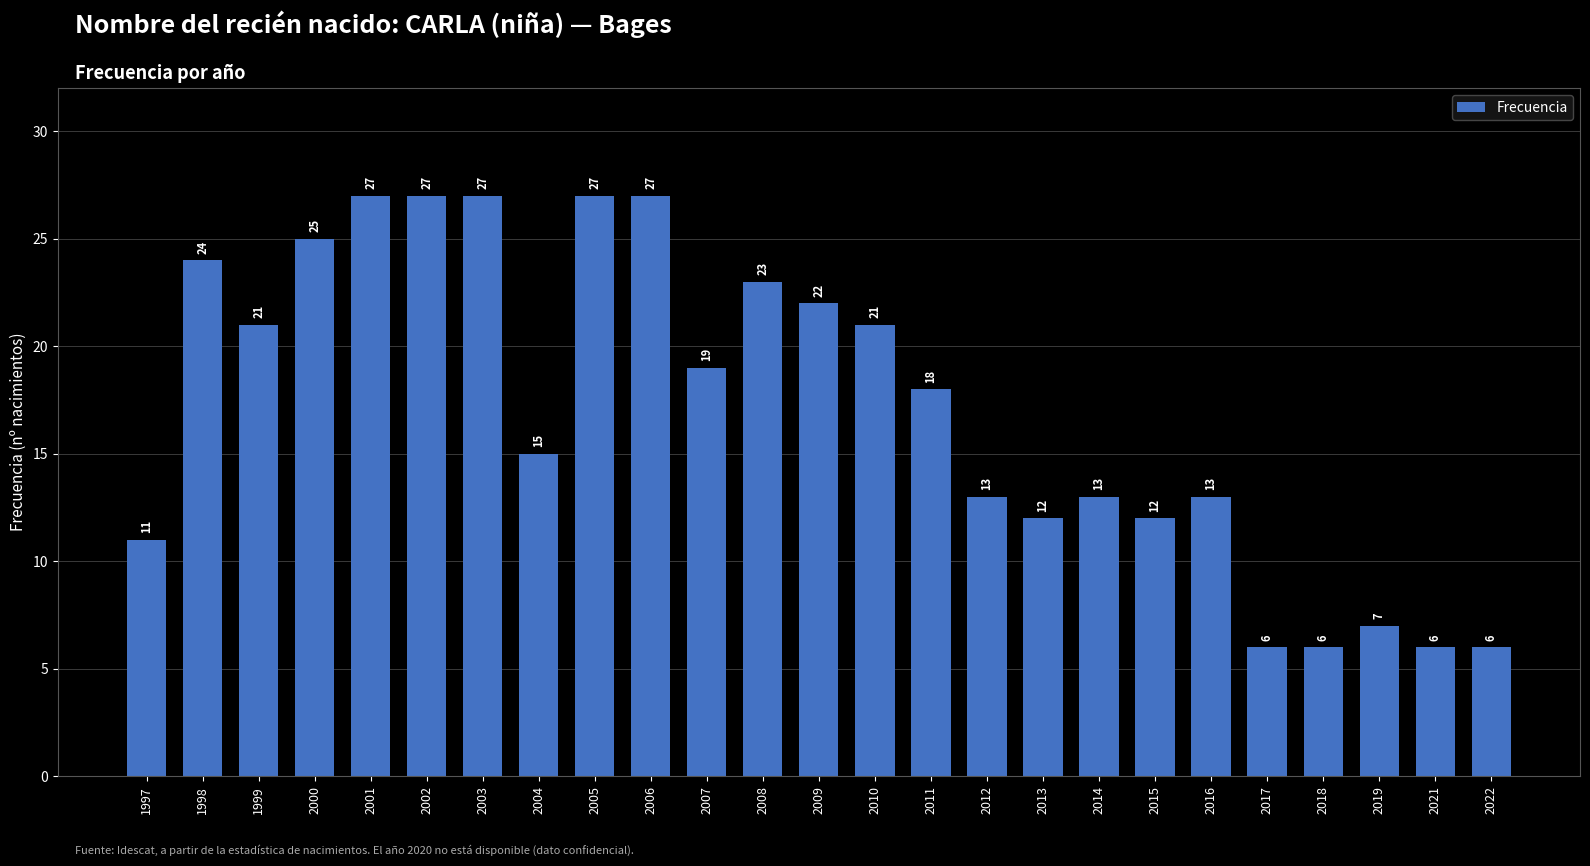

The value at 2010 is 21. True or false?

True